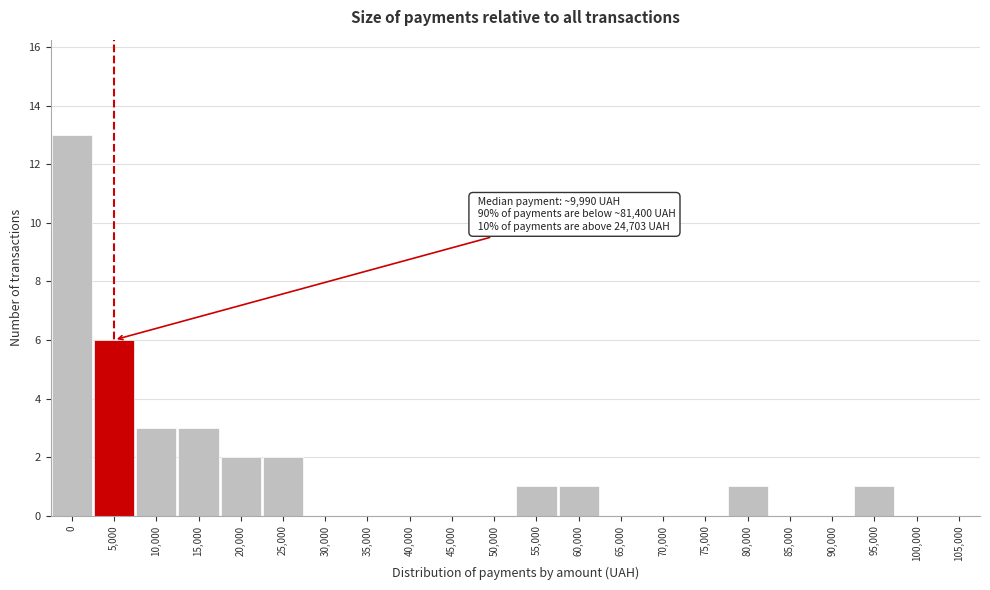

Reading left to right, list all the values displayed in this chart.

0=13	5,000=6	10,000=3	15,000=3	20,000=2	25,000=2	30,000=0	35,000=0	40,000=0	45,000=0	50,000=0	55,000=1	60,000=1	65,000=0	70,000=0	75,000=0	80,000=1	85,000=0	90,000=0	95,000=1	100,000=0	105,000=0